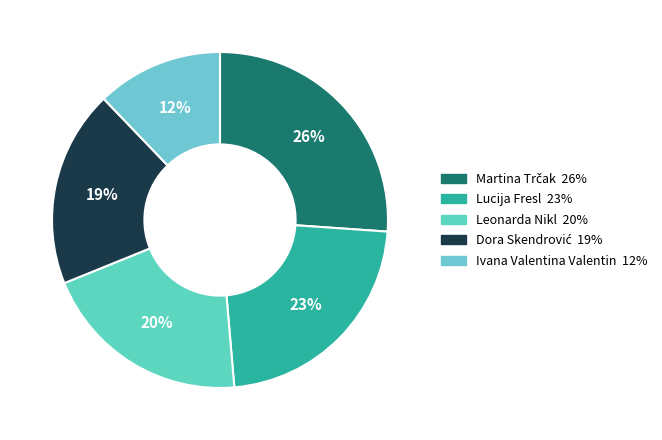

To the nearest percent, what is the combined percentage of Ivana Valentina Valentin and Martina Trčak?

38%